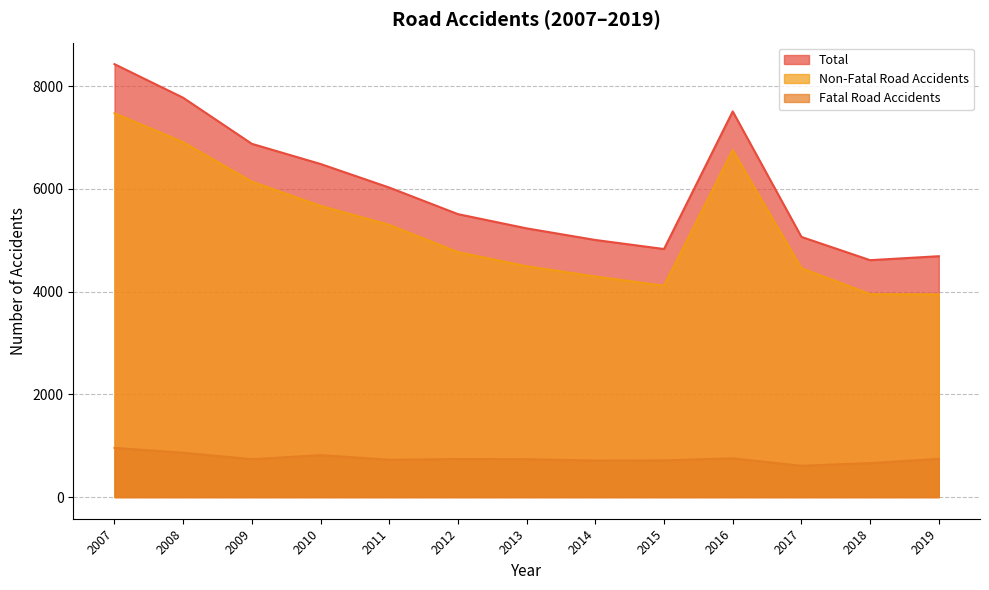

What is the difference between the maximum and minimum values in the Non-Fatal Road Accidents series?

3525